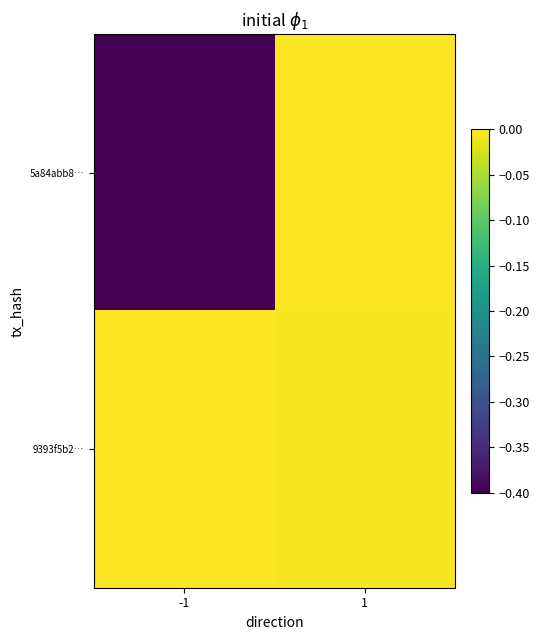

Rank the series at 1 from lowest to highest value.

9393f5b2…, 5a84abb8…